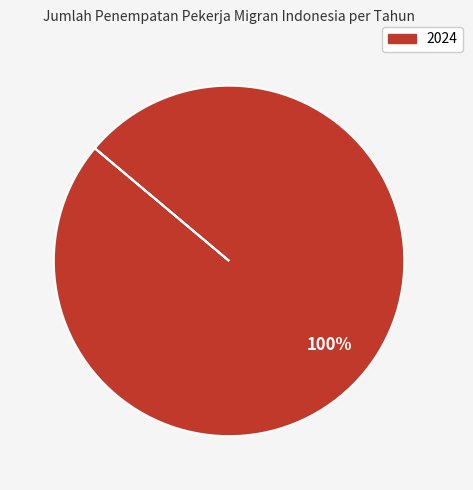

Is there any slice that represents more than half of the pie?

Yes